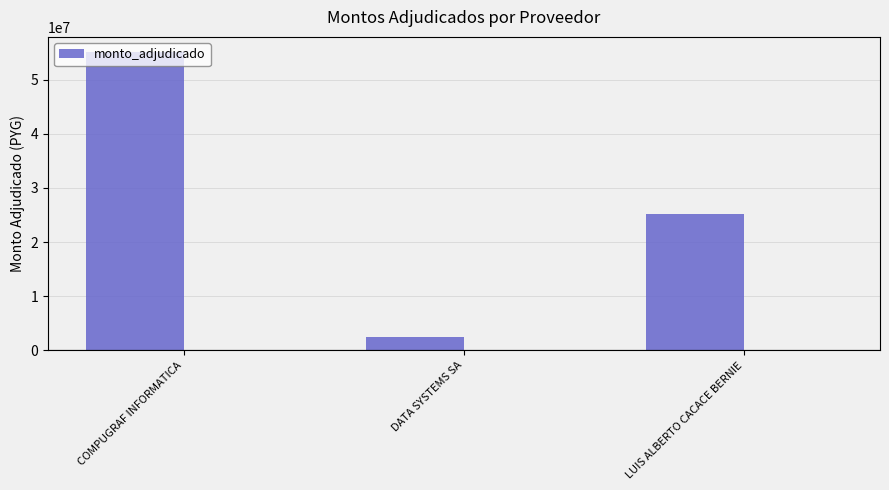

Count the number of categories in the chart.

3